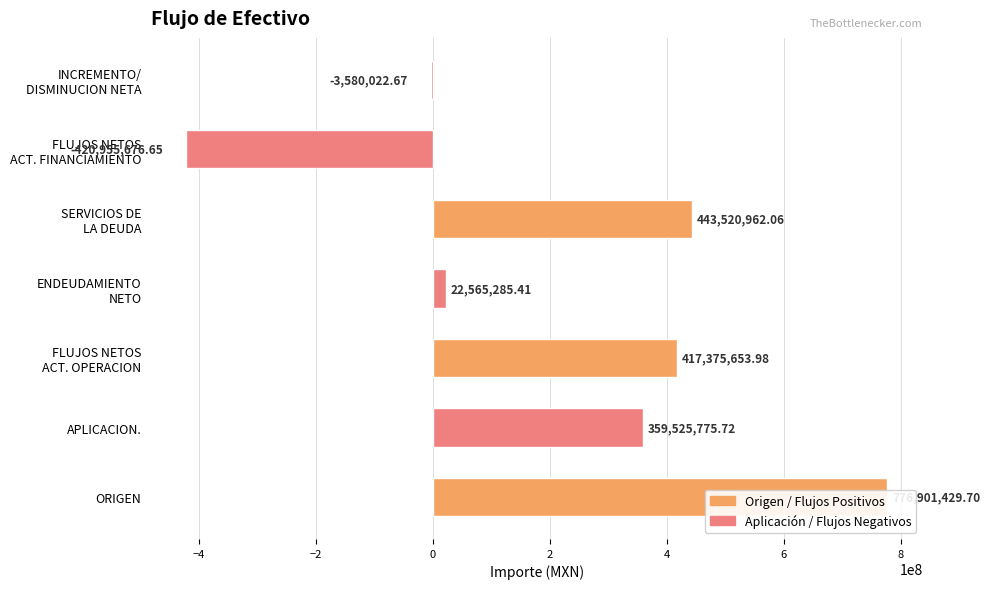

Which label corresponds to the smallest value in the chart?

FLUJOS NETOS ACT. FINANCIAMIENTO